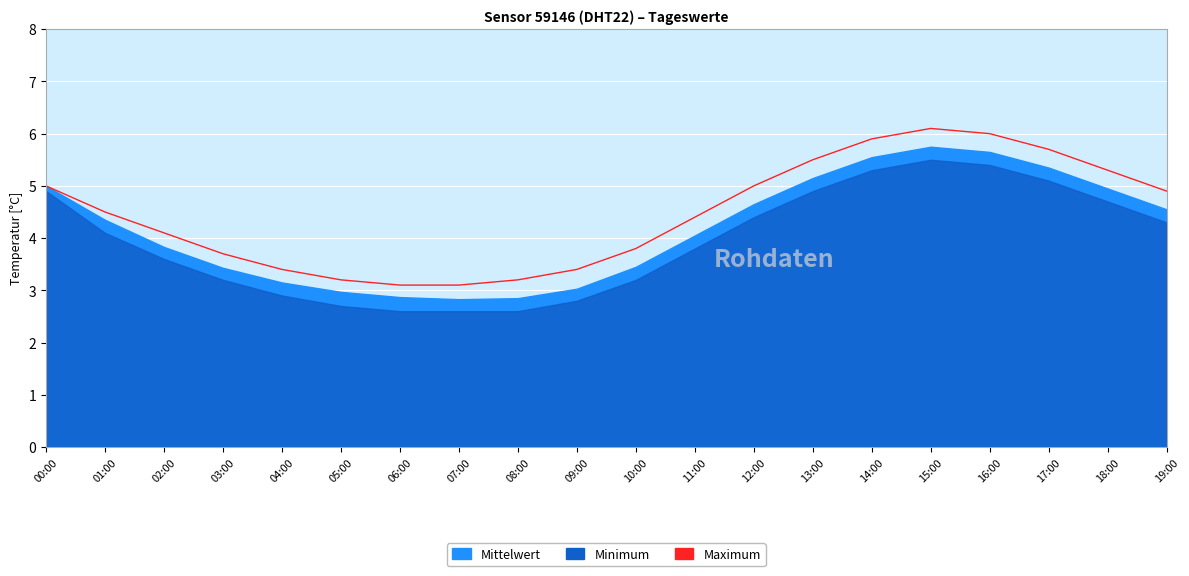

How many values exceed 4?

12